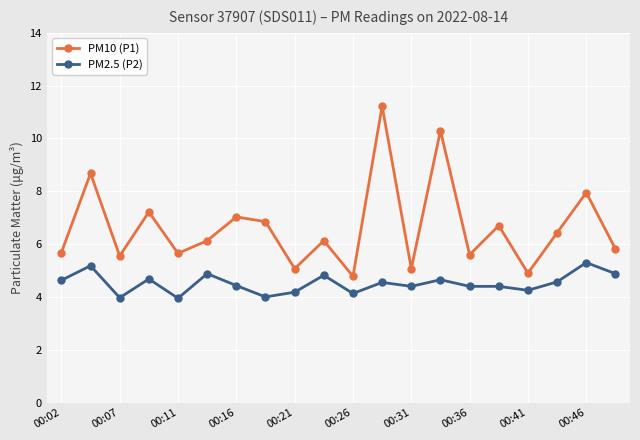

True or false: PM2.5 (P2) and PM10 (P1) intersect in this chart.

False